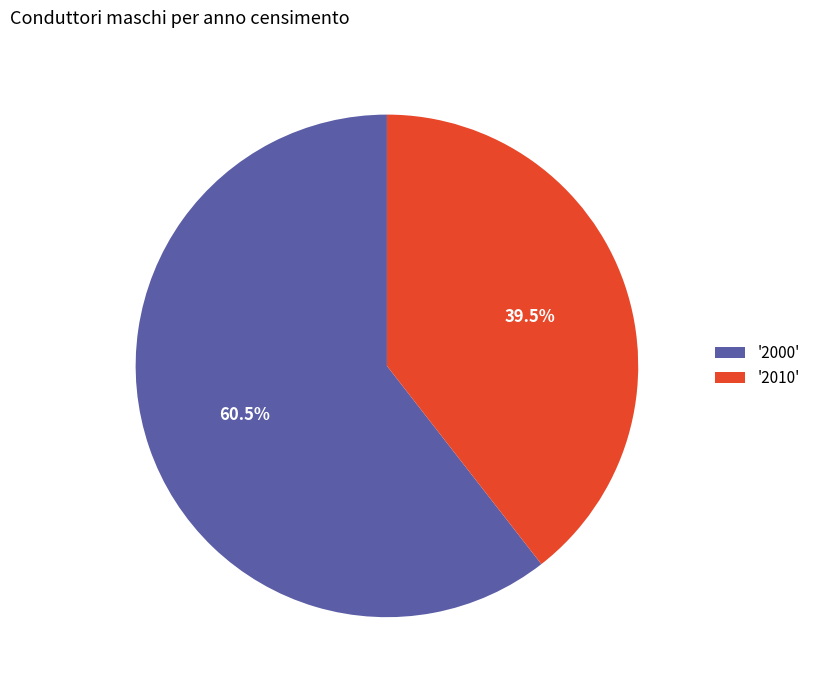

Is the sum of '2000' and '2010' greater than half?

Yes